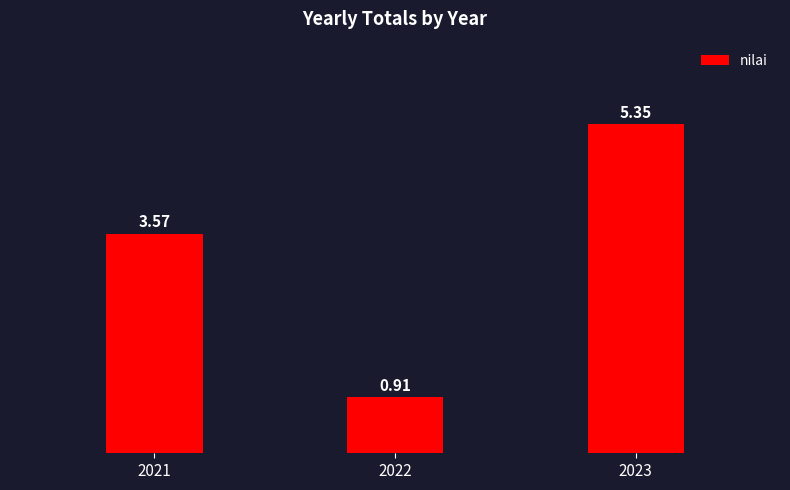

Which has a higher value, 2023 or 2021?

2023